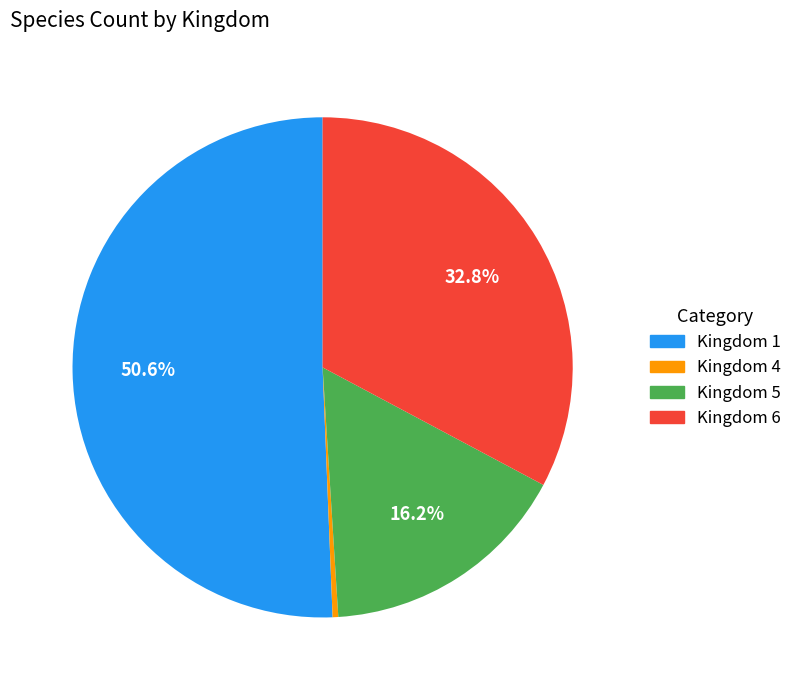

Rank the categories by value from highest to lowest.

Kingdom 1, Kingdom 6, Kingdom 5, Kingdom 4